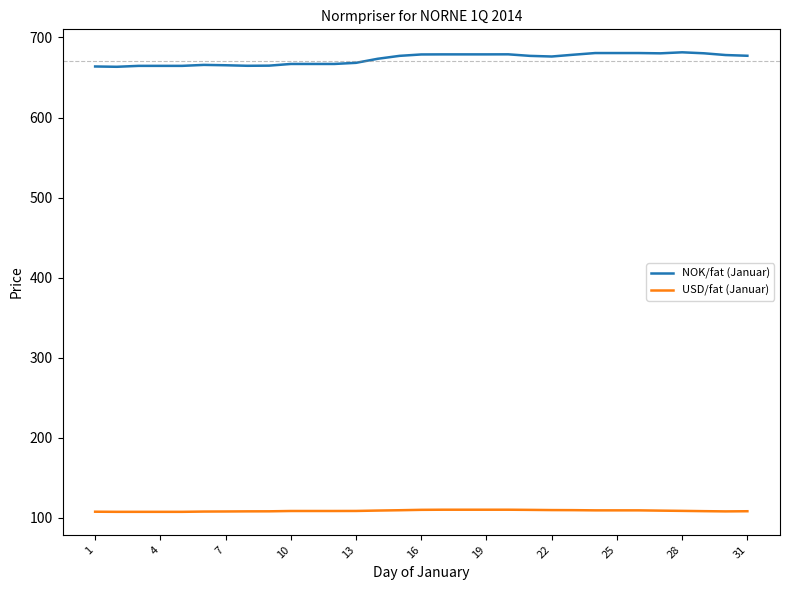

True or false: NOK/fat (Januar) and USD/fat (Januar) intersect in this chart.

False